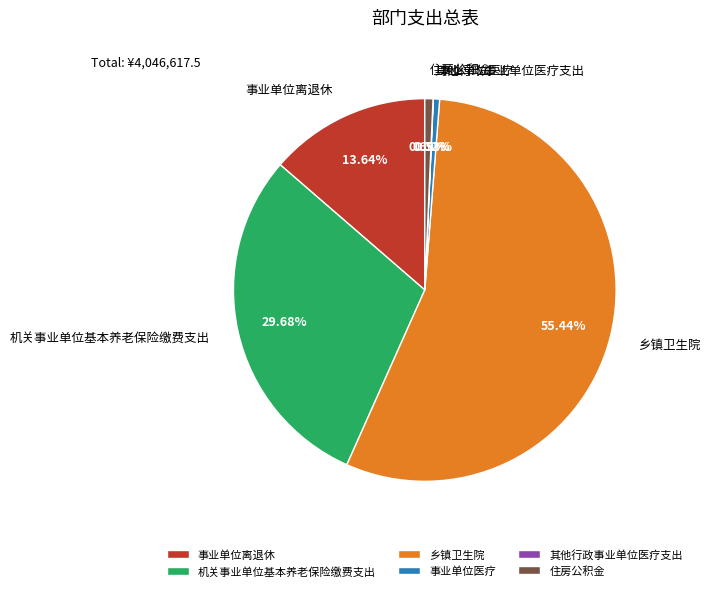

Between 乡镇卫生院 and 住房公积金, which is larger?

乡镇卫生院